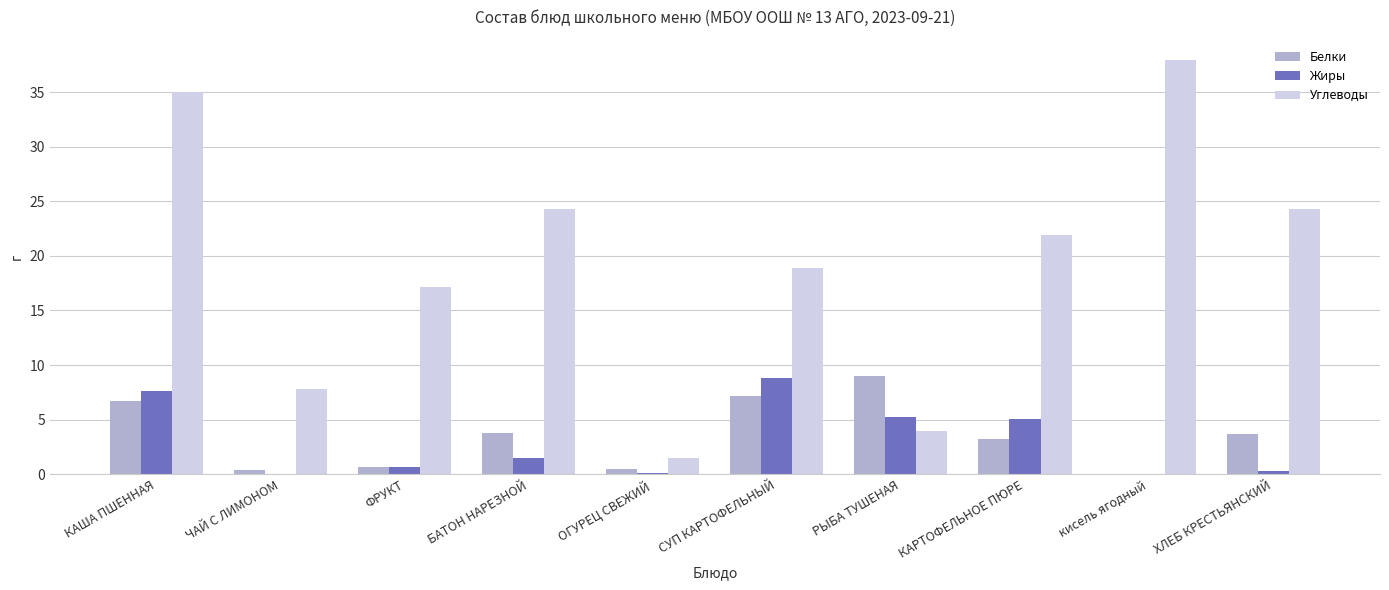

At which category is the sum across all series the highest?

КАША ПШЕННАЯ